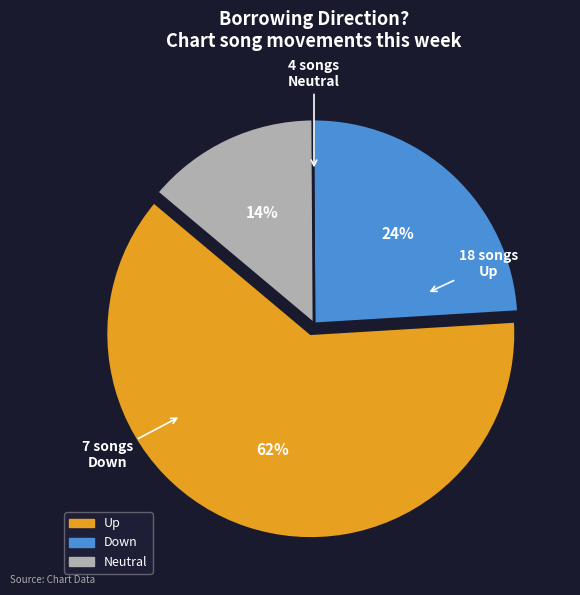

To the nearest percent, what is the difference between the largest and smallest slice percentages?

48%